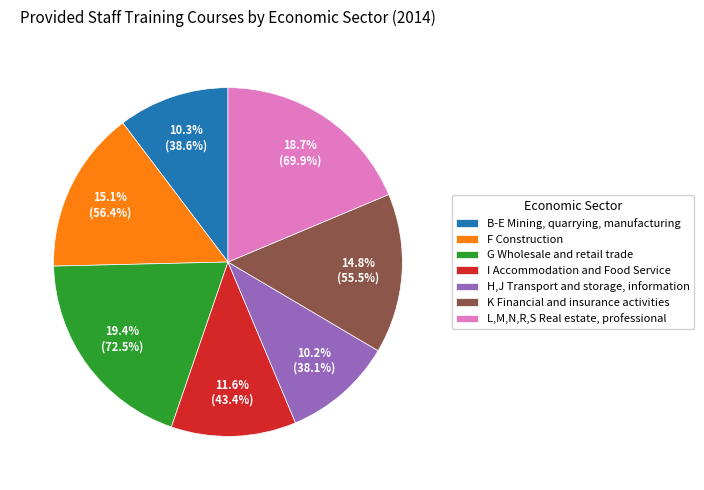

Combined, do F Construction and I Accommodation and Food Service account for over 50%?

No